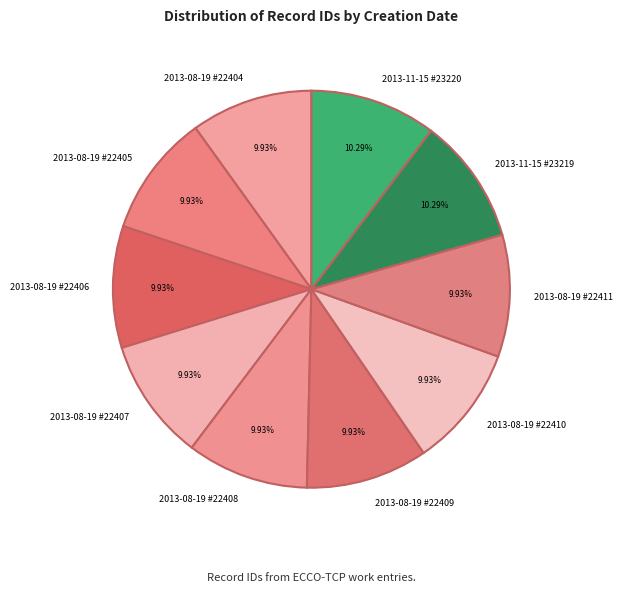

What is the ratio of the value at 2013-11-15 #23220 to the value at 2013-08-19 #22408?

1.0